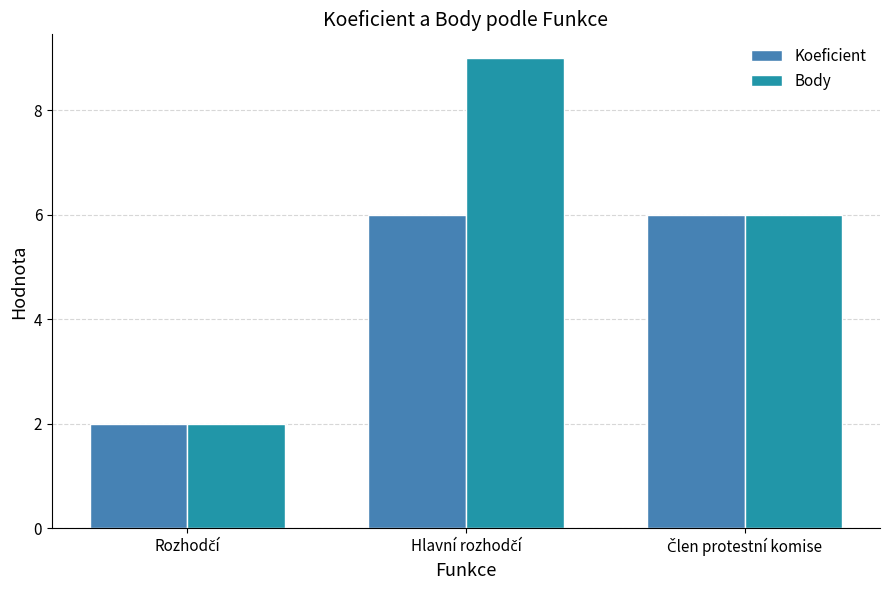

Rank the series by their maximum value, from lowest to highest.

Koeficient, Body